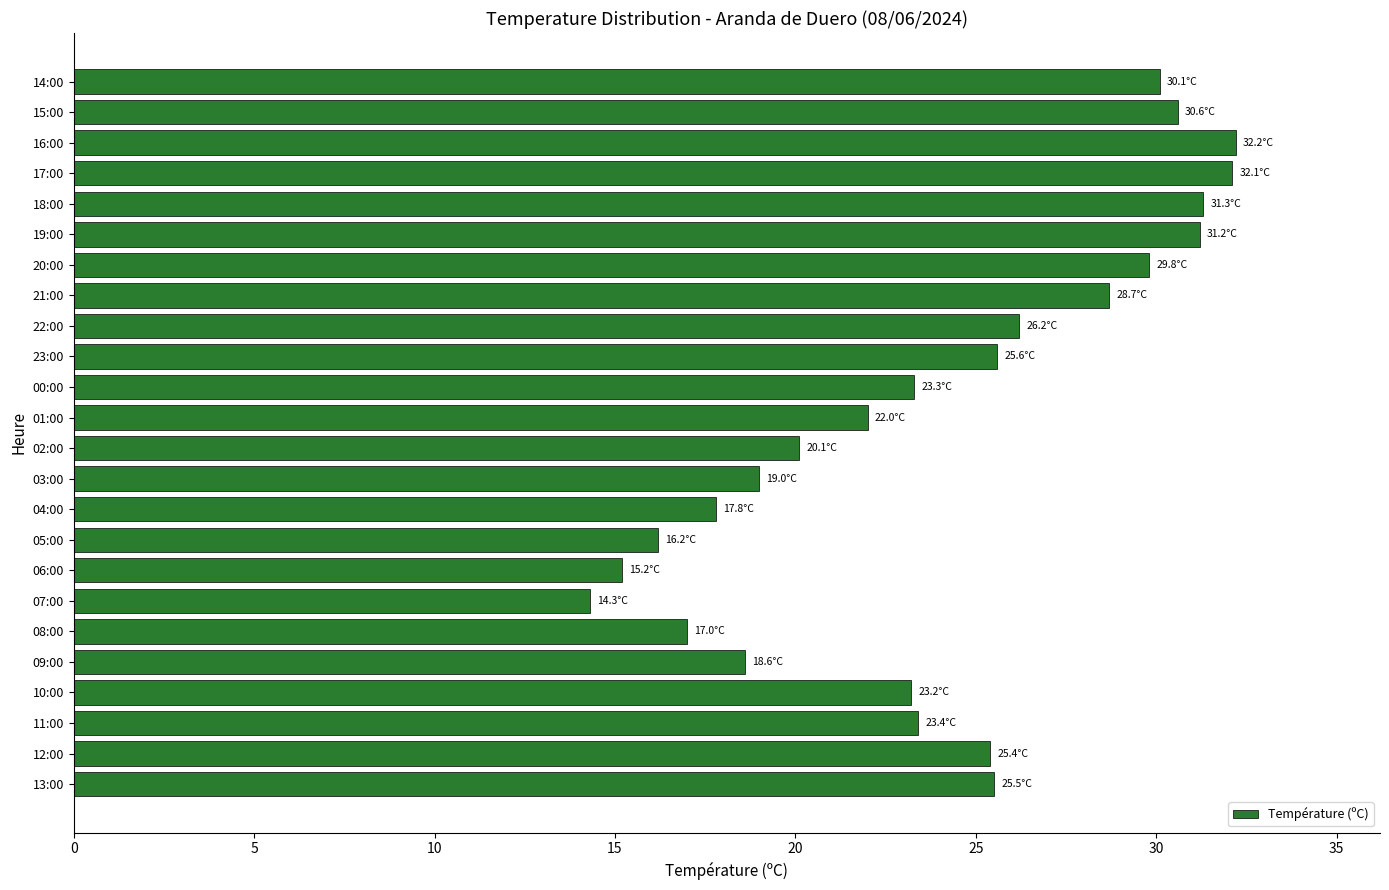

What is the minimum value shown in the chart?

14.3